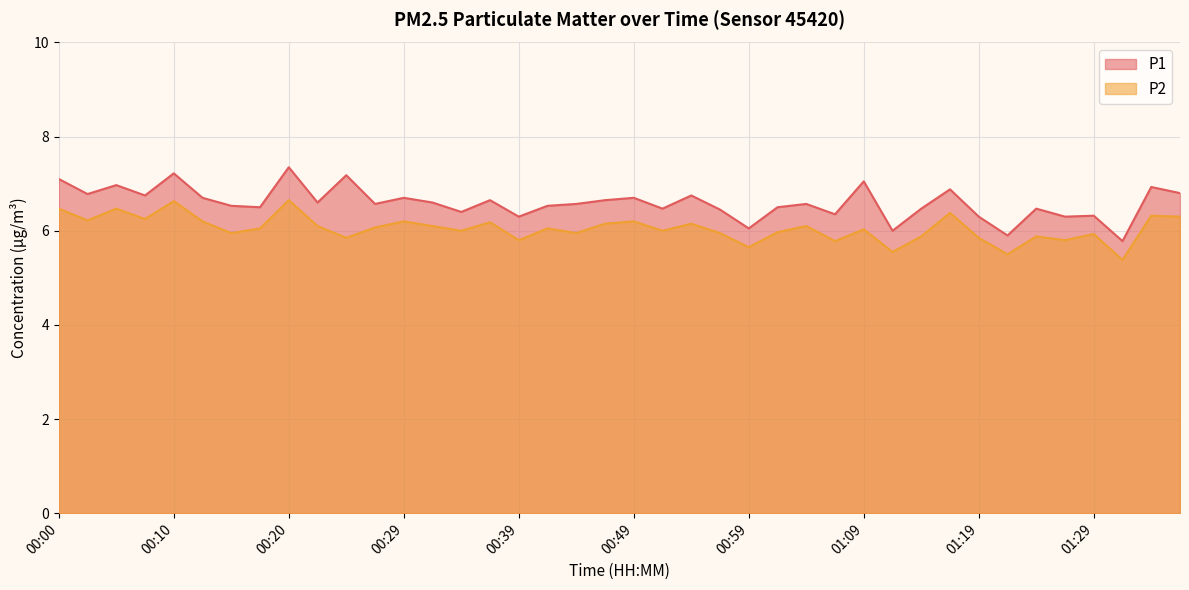

What is the difference between the second highest and second lowest values in the P2 series?

1.1